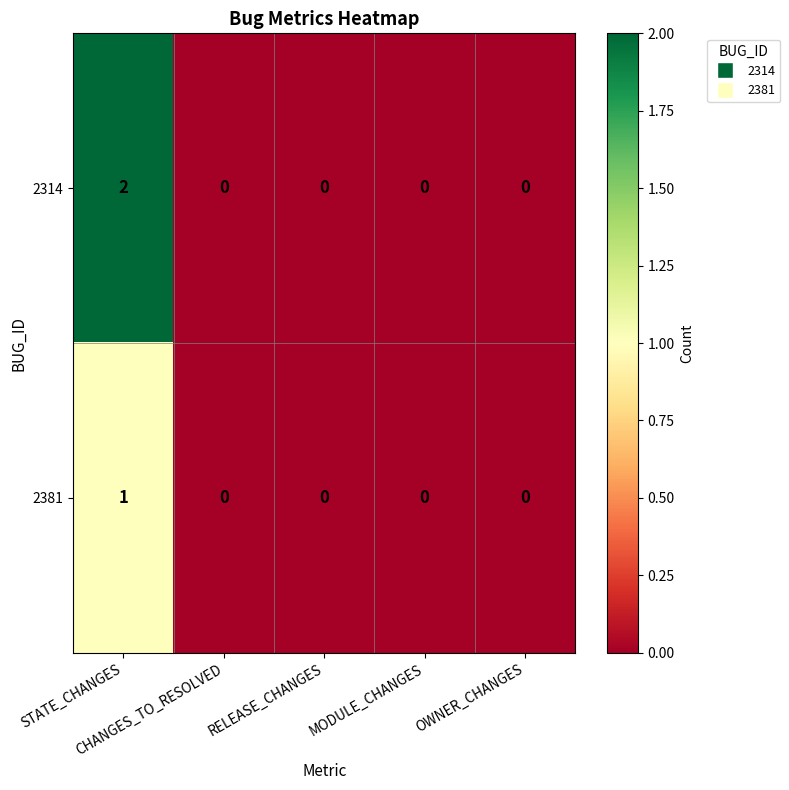

Count the 2381 values in the range 0 to 1.

5